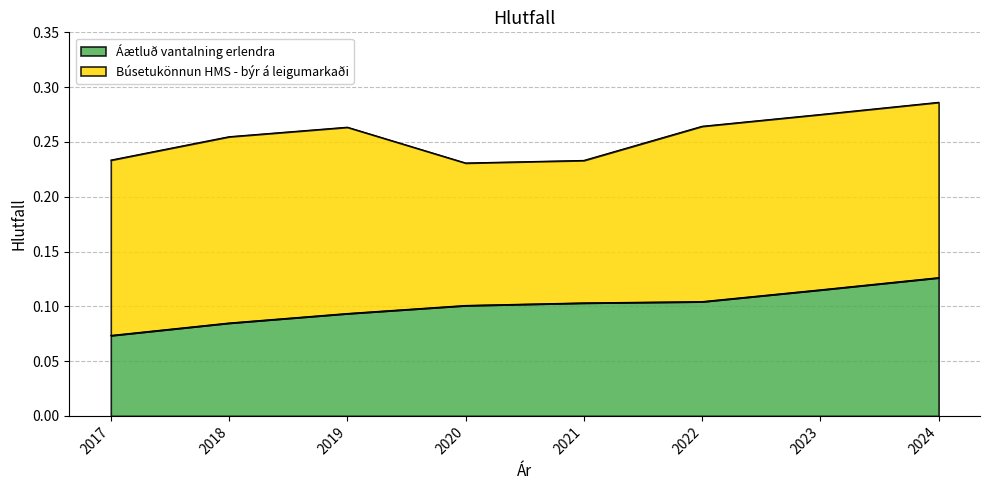

What is the value of the 4th point from the left?

0.1